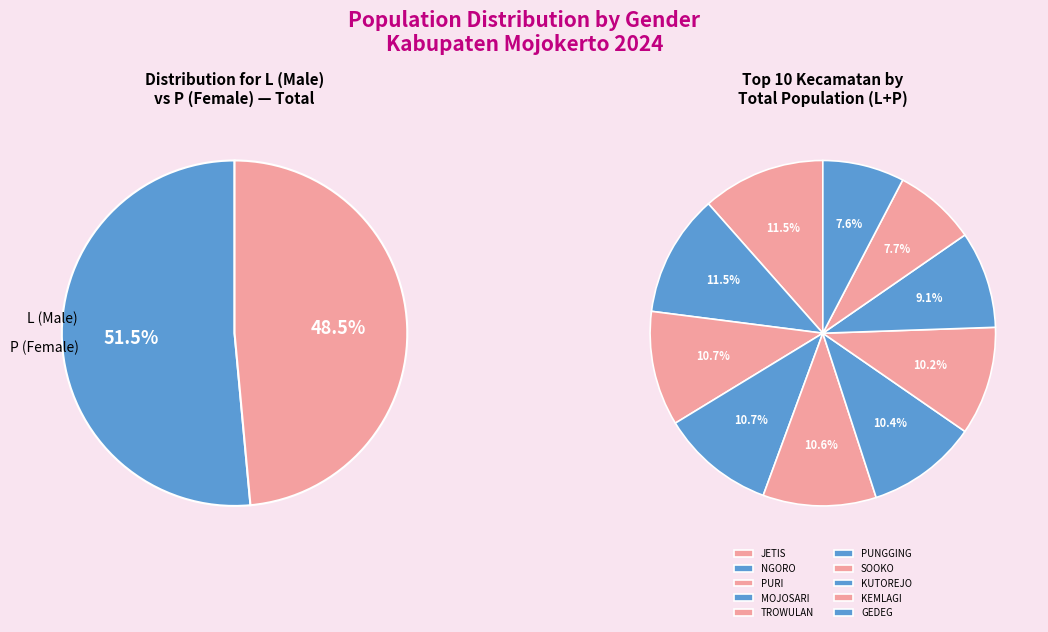

Rank the series by their maximum value, from lowest to highest.

P, L